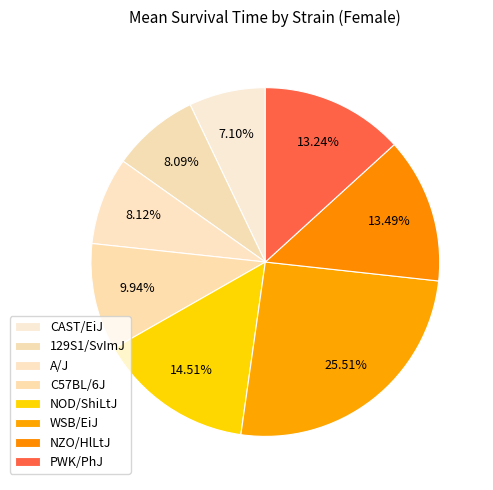

To the nearest percent, what is the combined percentage of 129S1/SvImJ and NZO/HlLtJ?

22%